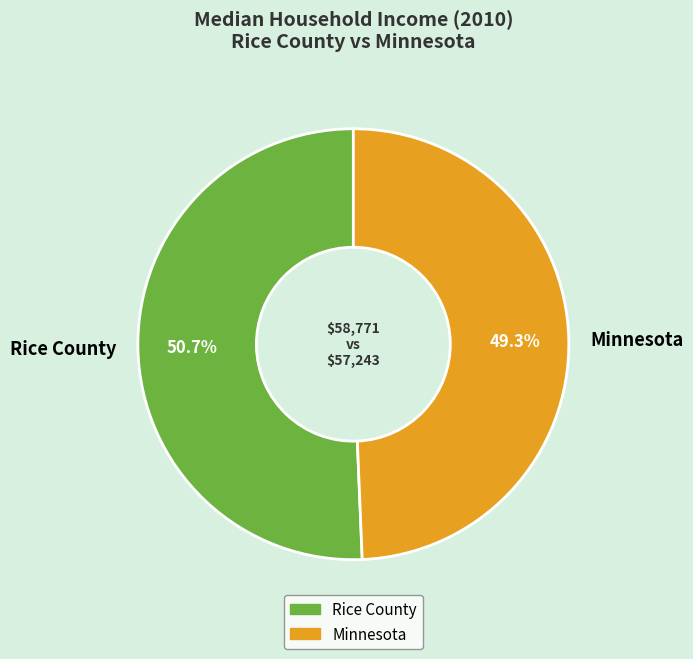

The Rice County slice represents 51% of the pie. True or false?

True